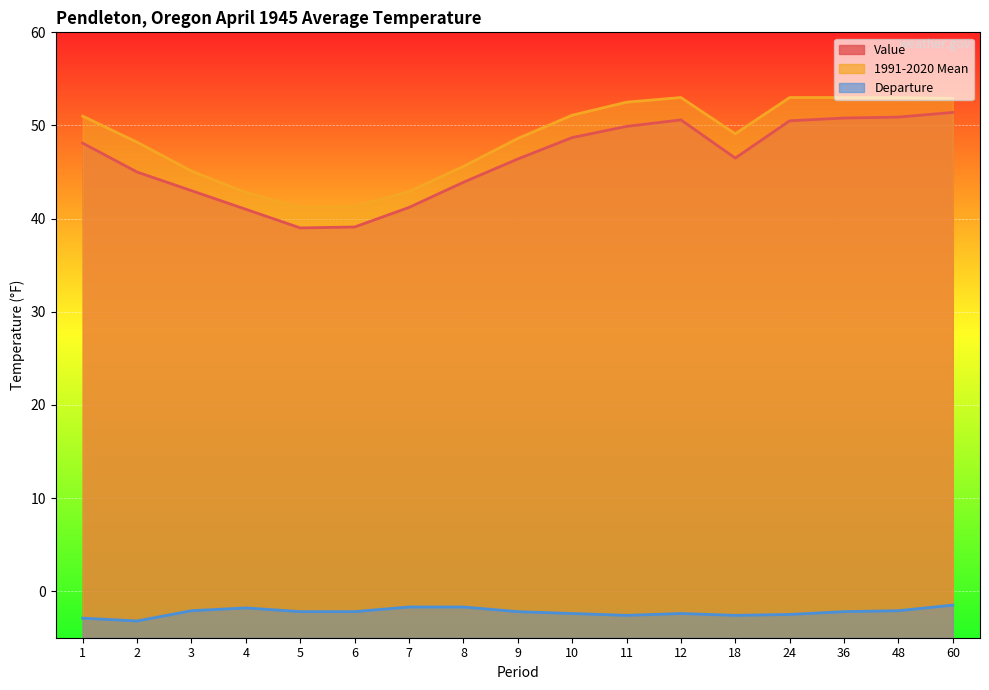

What is the sum of the Departure values at 36 and 9?

-4.4